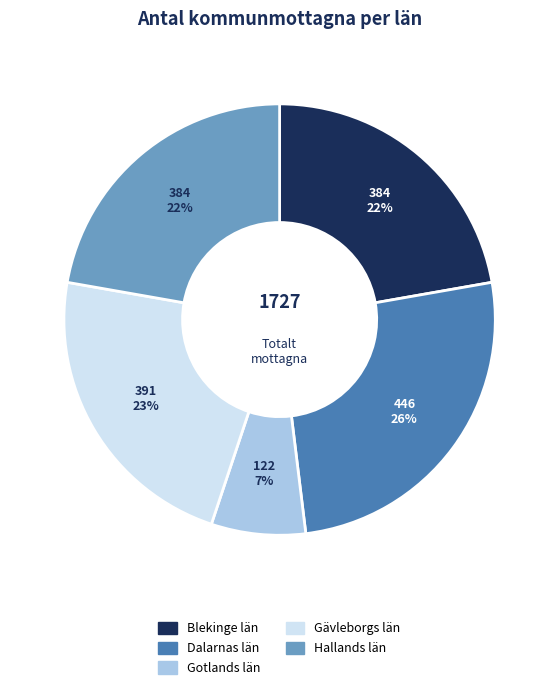

To the nearest percent, what percentage of the pie is Hallands län?

22%